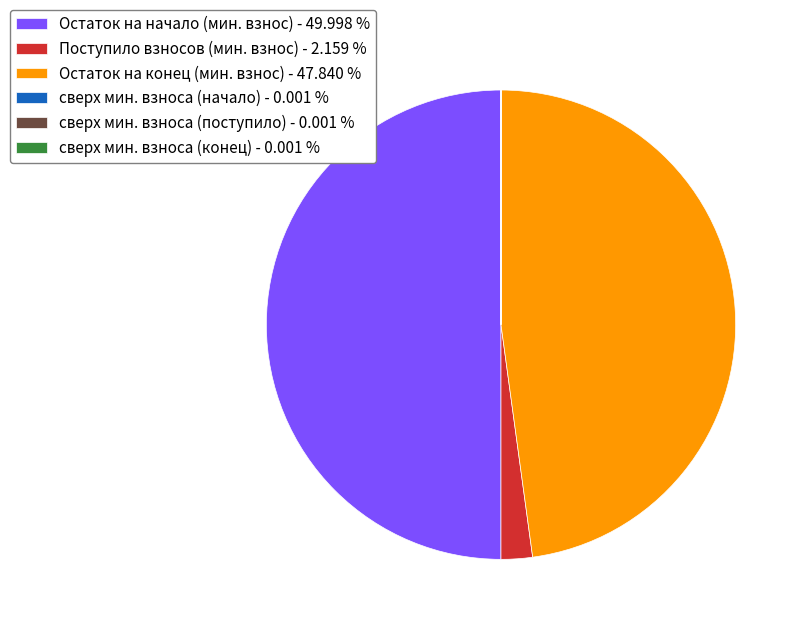

Which slice is the largest?

Остаток на начало (мин. взнос) - 49.998 %